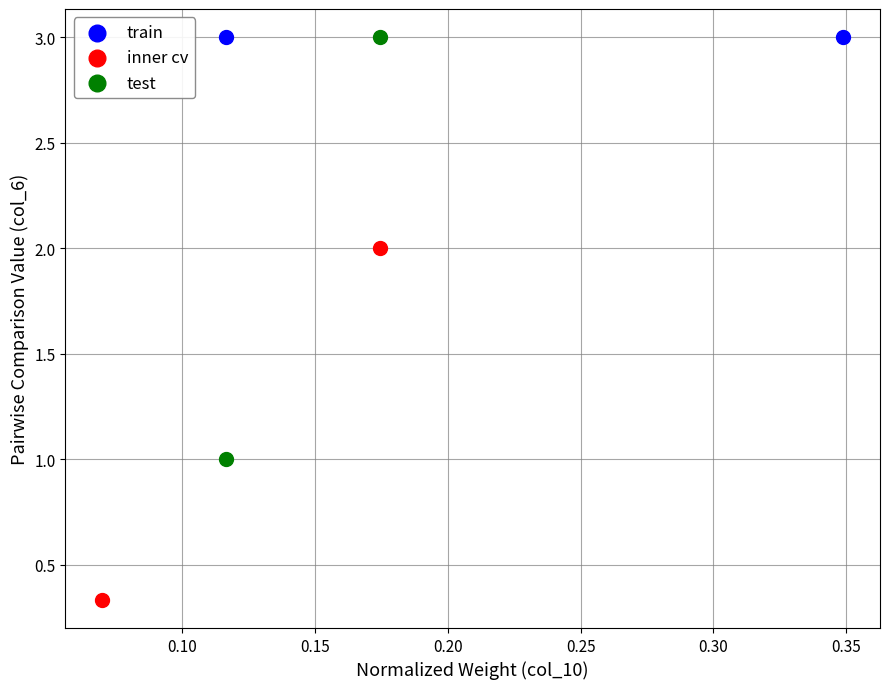

Which series reaches the minimum Y coordinate?

inner cv